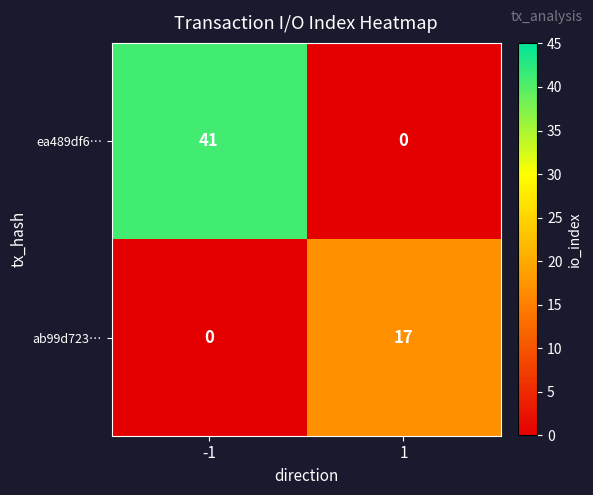

Which series has the widest spread of values?

ea489df6…